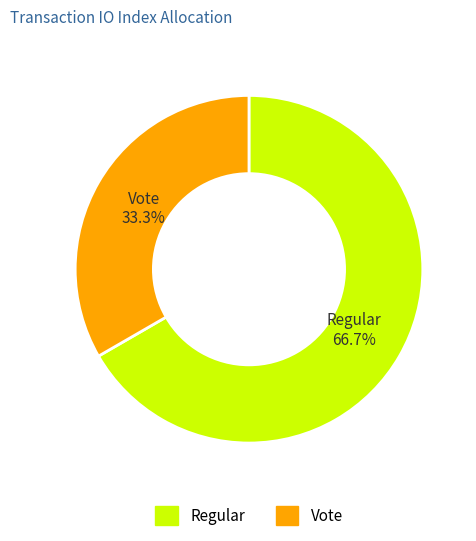

How many slices are in this pie chart?

2